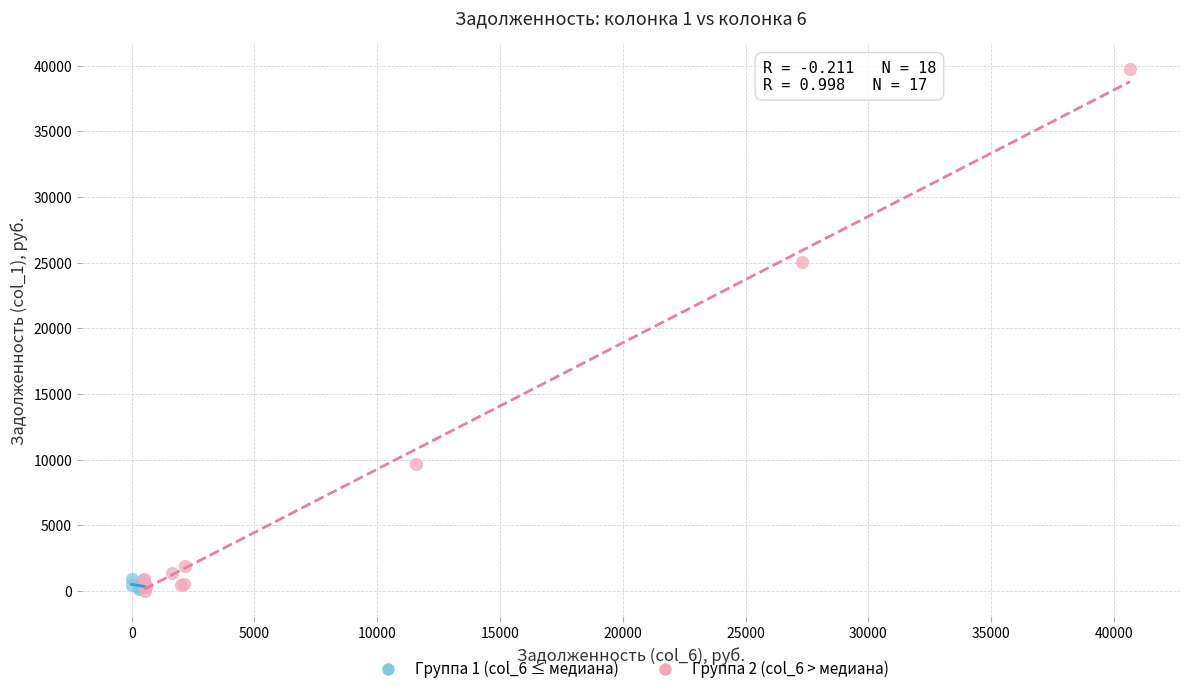

Which series has the largest Y range (max minus min)?

Группа 2 (col_6 > медиана)